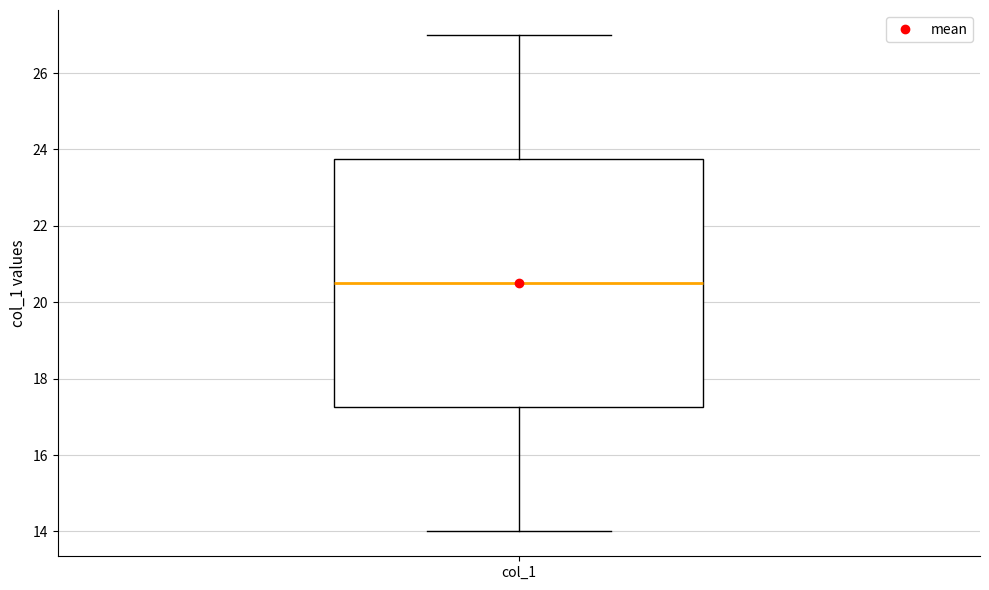

Read this box plot against the y-axis: the position of the median line, the range covered by the box, and the ends of both whiskers. The values are not printed on the chart, so give them approximately, as read against the axis.

median 20.6, box 17.2 to 23.8, whiskers 14.0 to 27.0